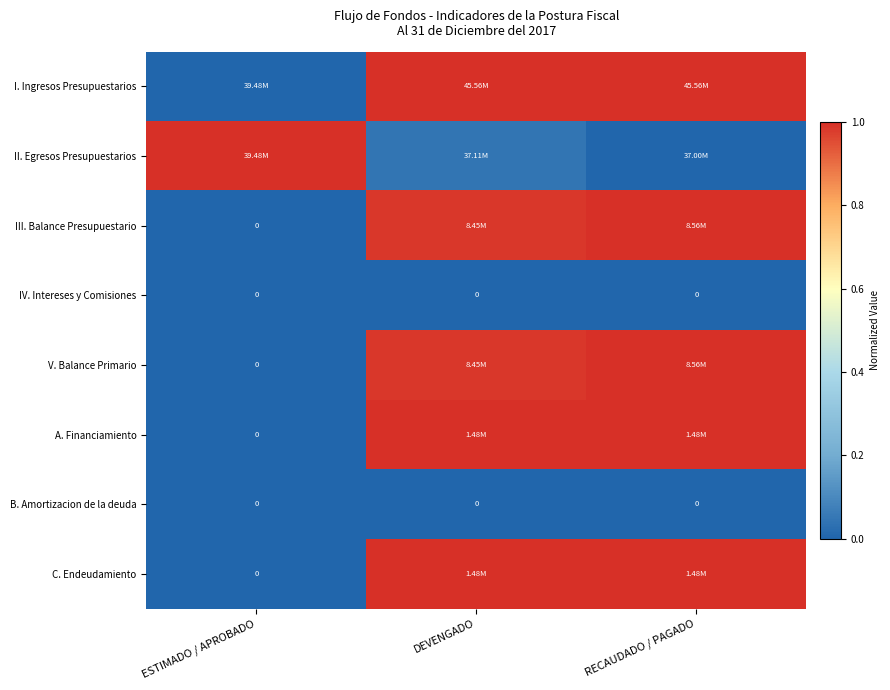

Is the value of B. Amortizacion de la deuda at ESTIMADO / APROBADO greater than the value of I. Ingresos Presupuestarios at RECAUDADO / PAGADO?

No